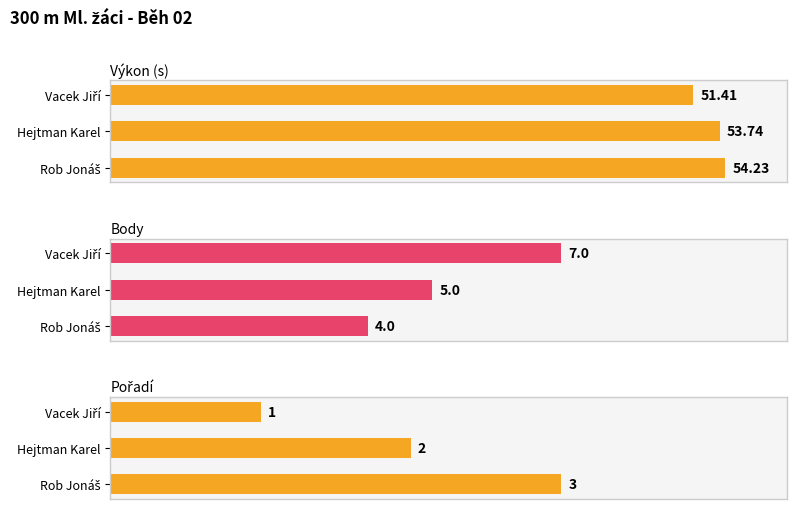

How many groups of bars are there?

3